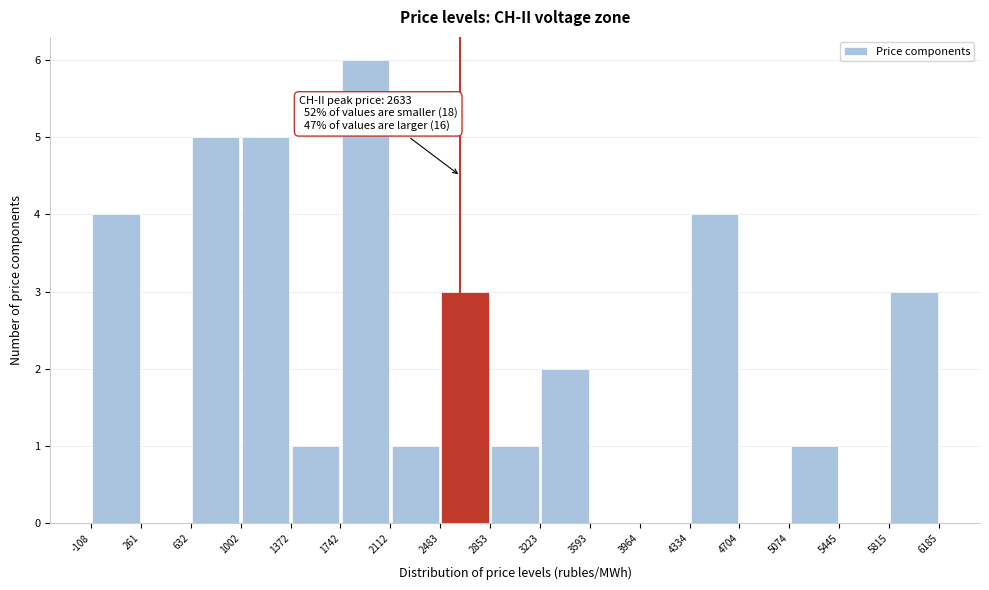

Which range on the x-axis has the tallest bar?

1742 to 2112